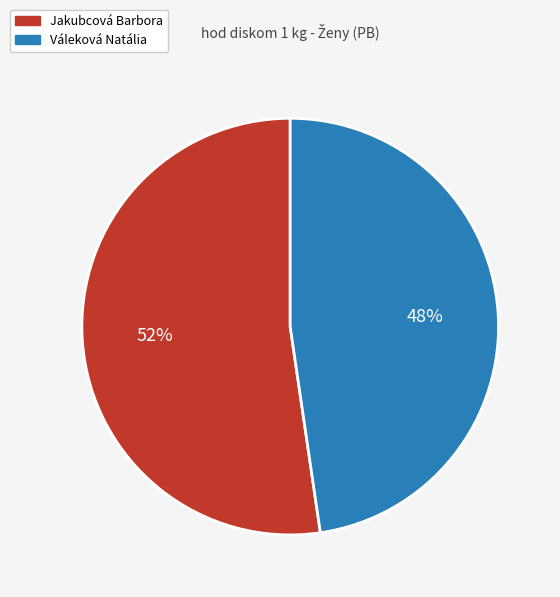

To the nearest percent, what is the average slice percentage?

50%